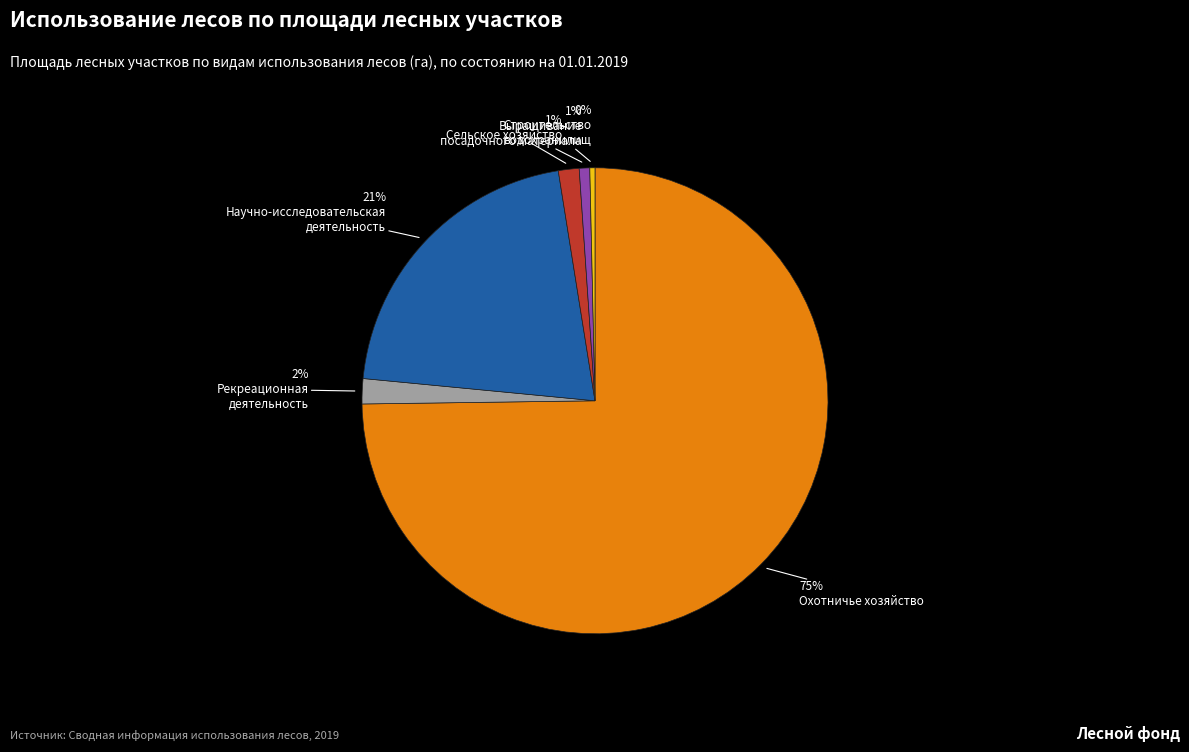

Is there any slice that represents more than half of the pie?

Yes